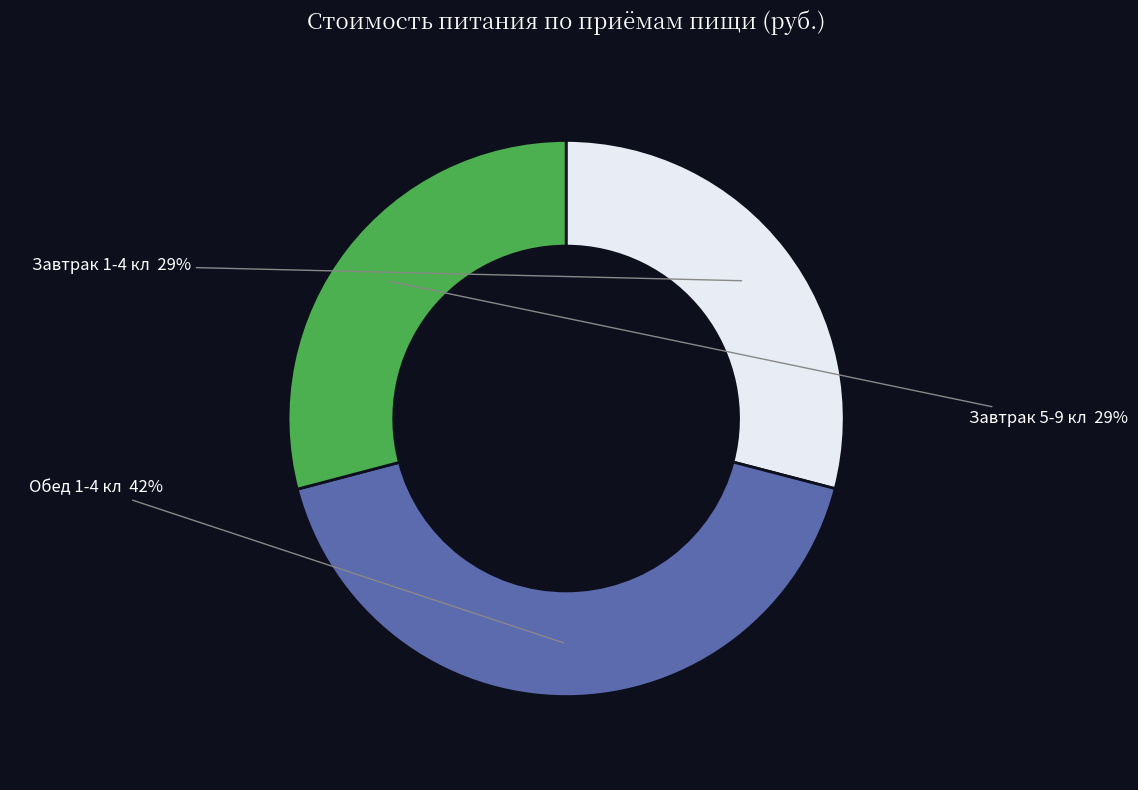

The Завтрак 5-9 кл slice represents 29% of the pie. True or false?

True